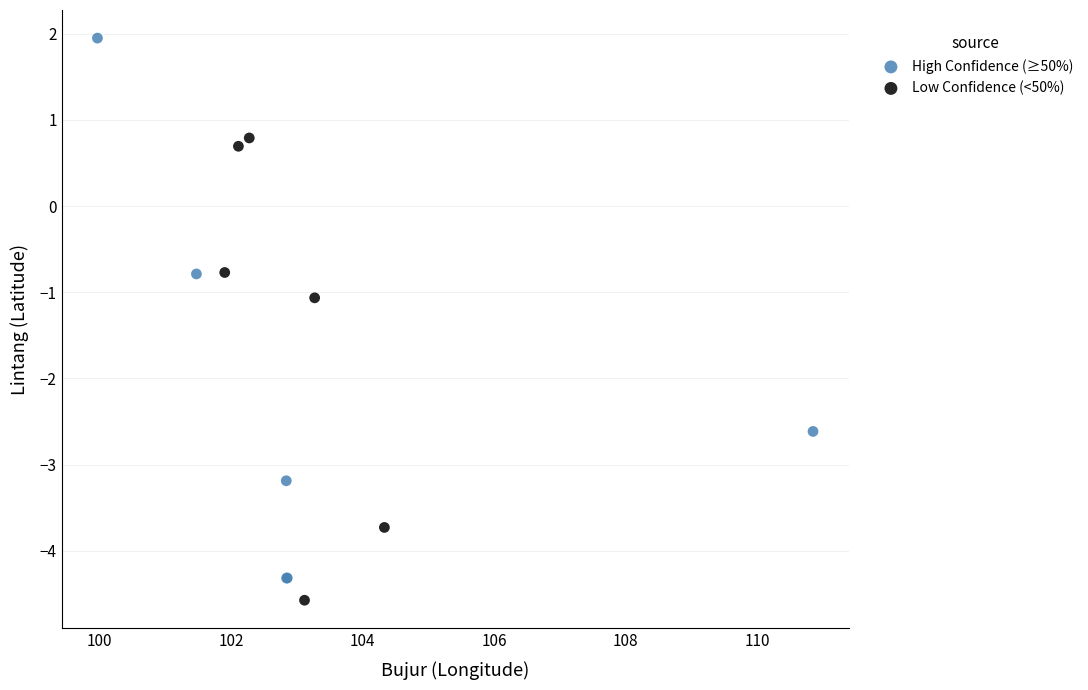

Which series contains the highest Y value?

High Confidence (≥50%)